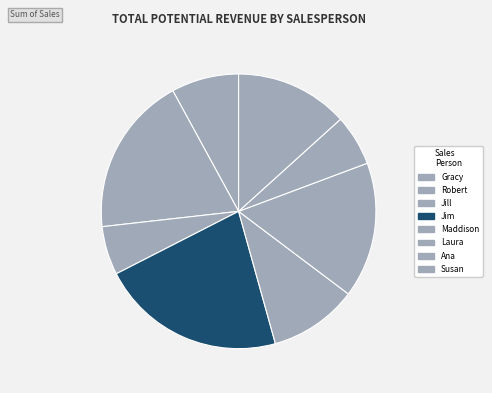

How many segments does this pie chart have?

8